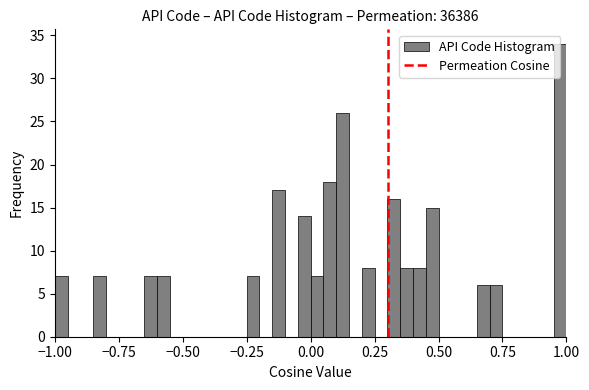

Around what value on the x-axis is the tallest bar? Give the approximate position of its centre, as read against the axis.

1.00